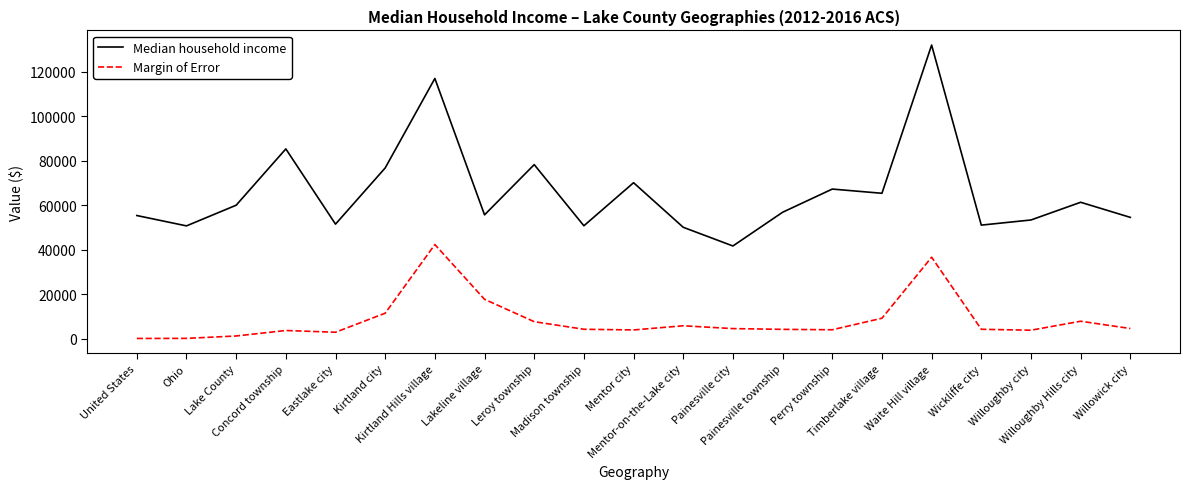

What is the approximate value of Median household income at Timberlake village?

65313